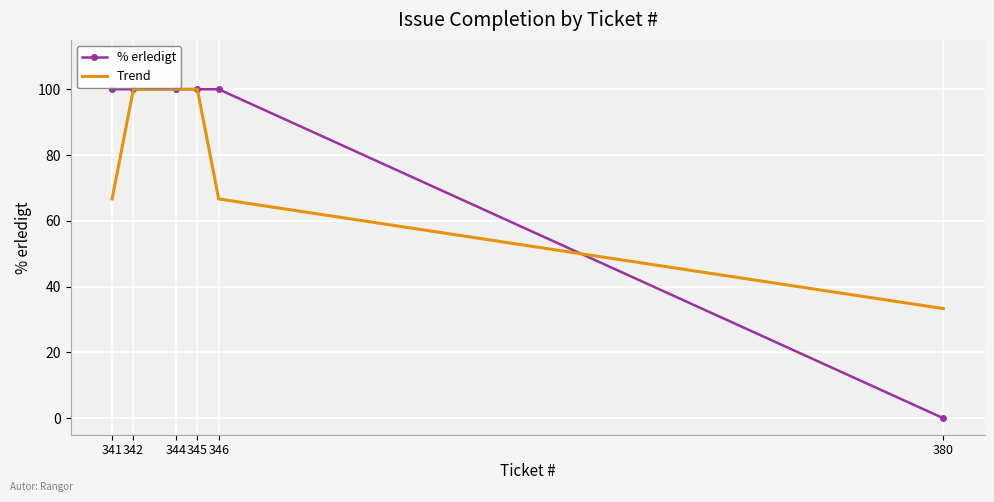

At which category does the chart reach its minimum across all series?

380